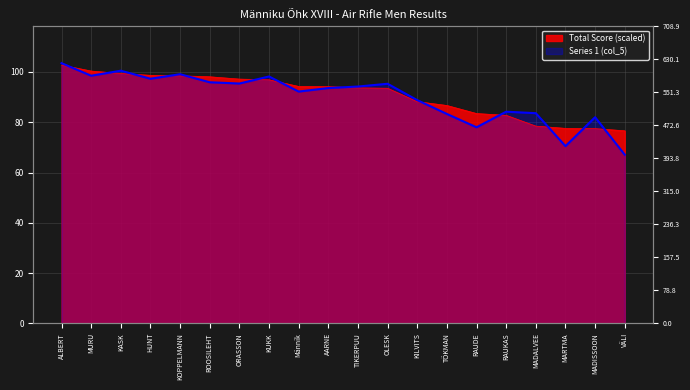

What is the difference between the maximum and minimum values in the Series 1 (col_5) series?

36.4